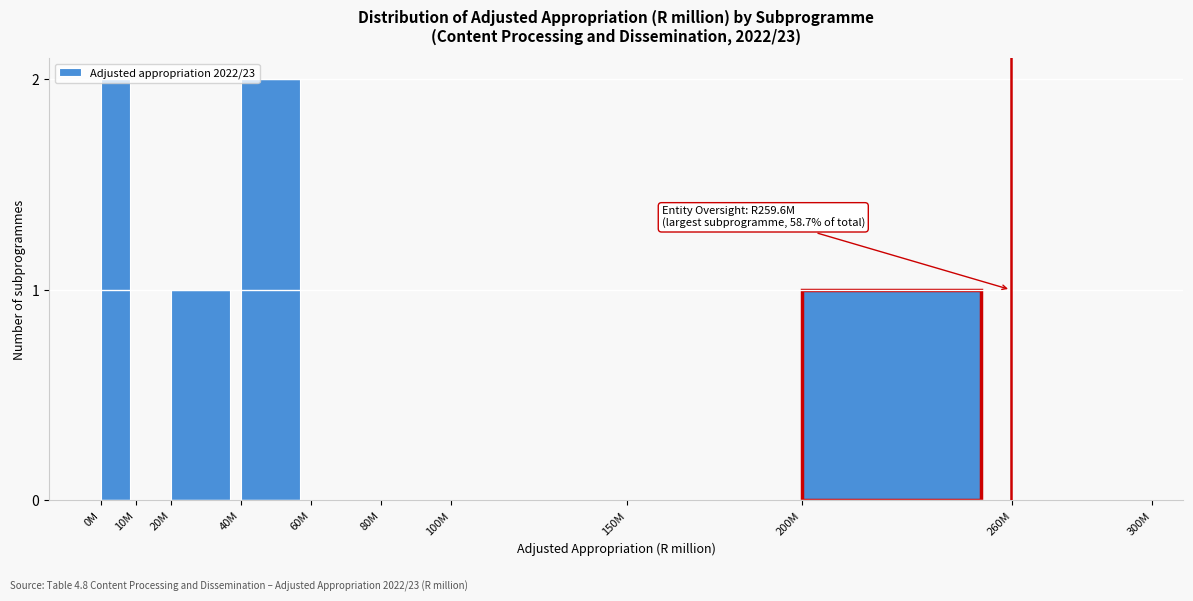

The value at 20M is 1. True or false?

True